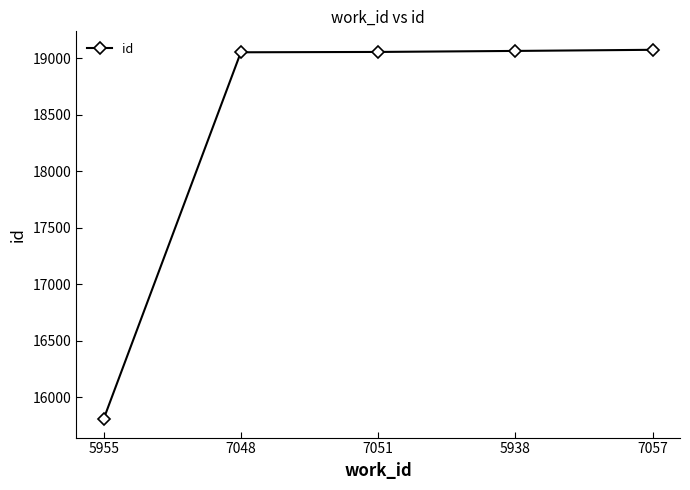

The value at 7051 is 7826. True or false?

False